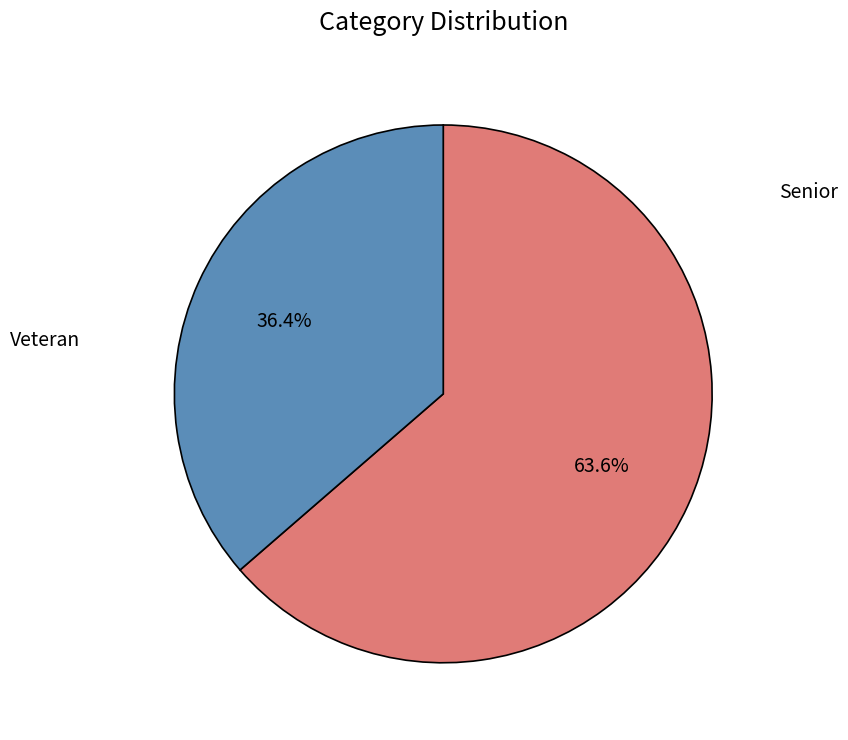

Is there a majority slice in this chart?

Yes